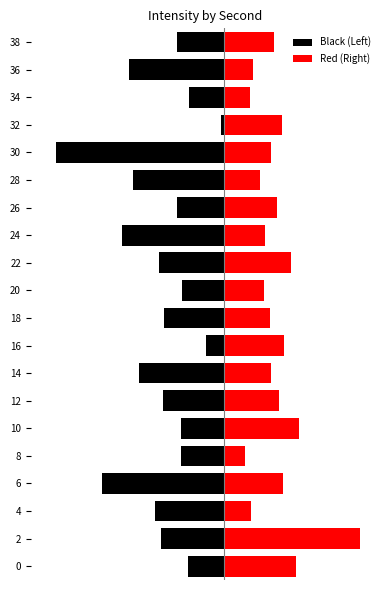

Are the bars grouped side by side (vs. stacked)?

Yes